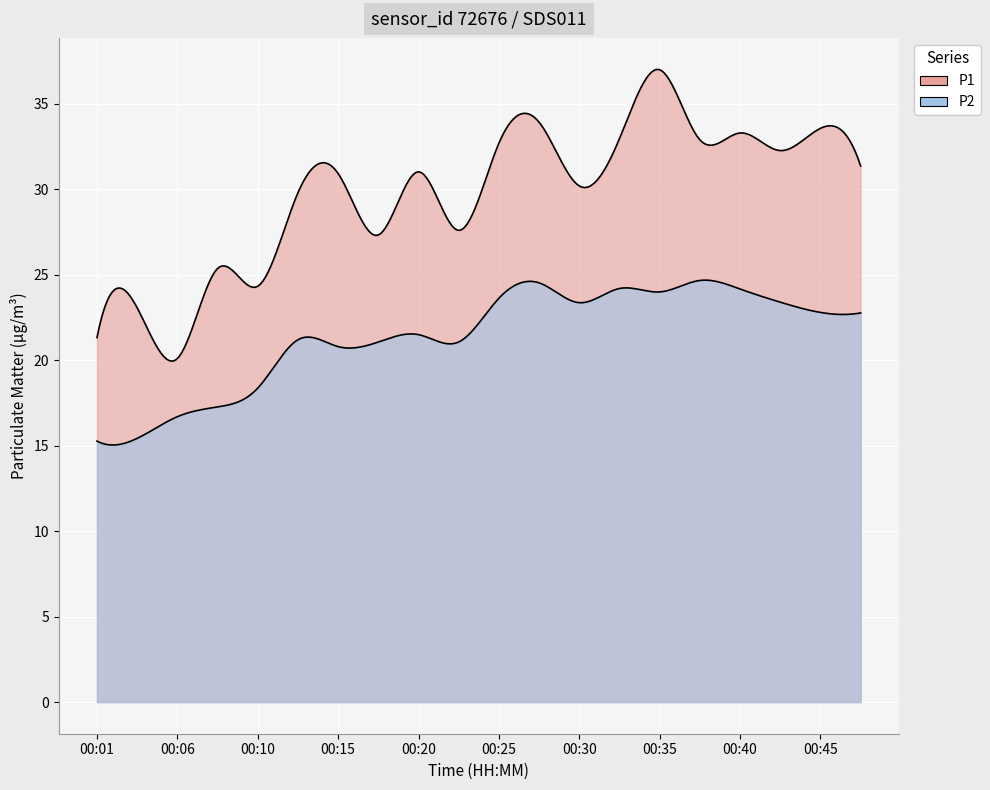

Which has a higher value, 00:01 or 00:08?

00:08